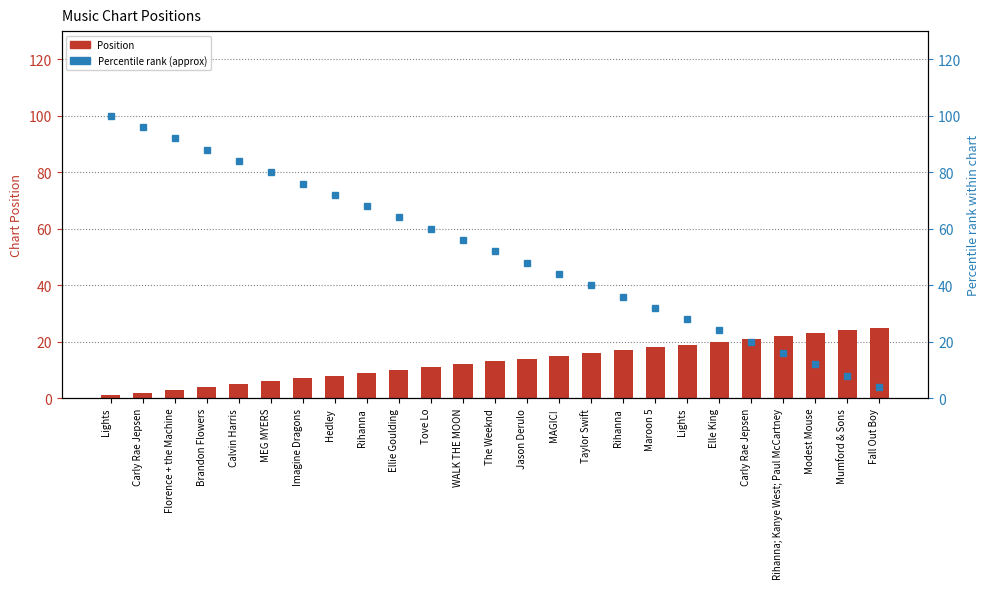

Rank the series at Imagine Dragons from lowest to highest value.

Position, Percentile rank (approx)